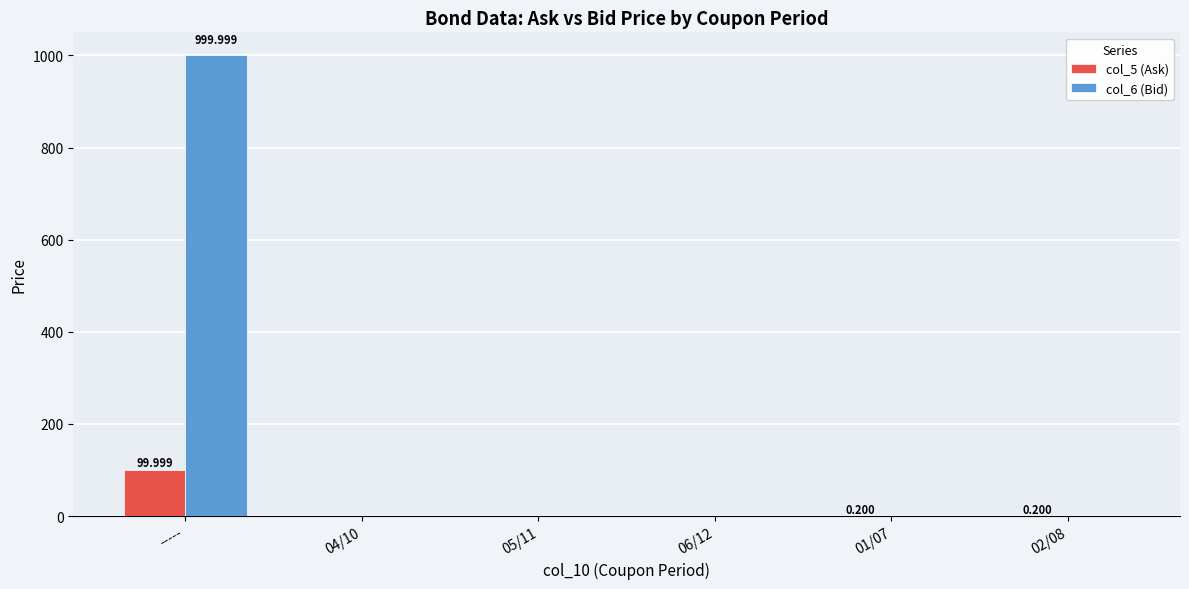

Which category has the highest value in the col_5 (Ask) series?

-----